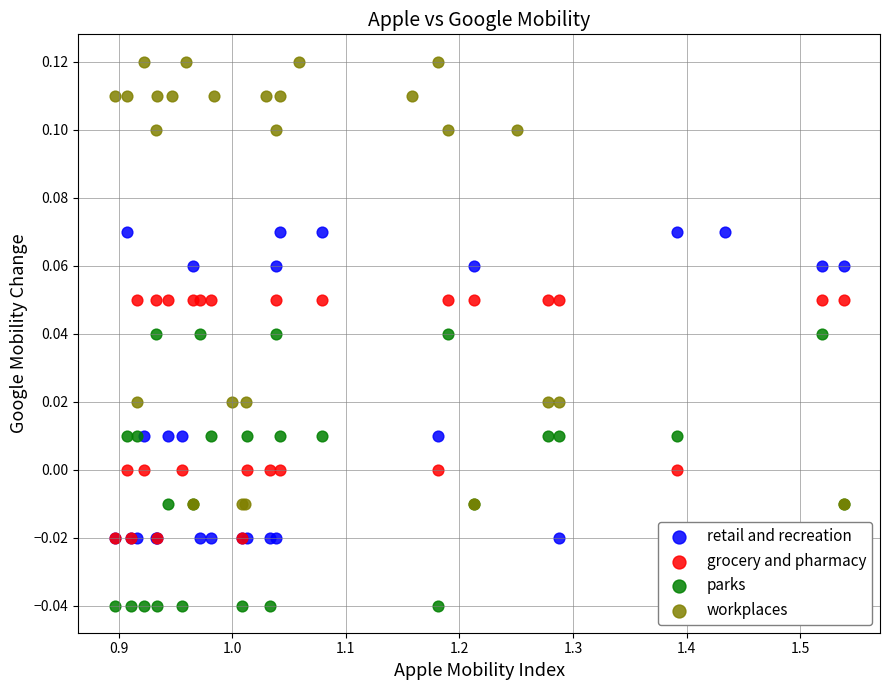

Which series reaches the maximum Y coordinate?

workplaces